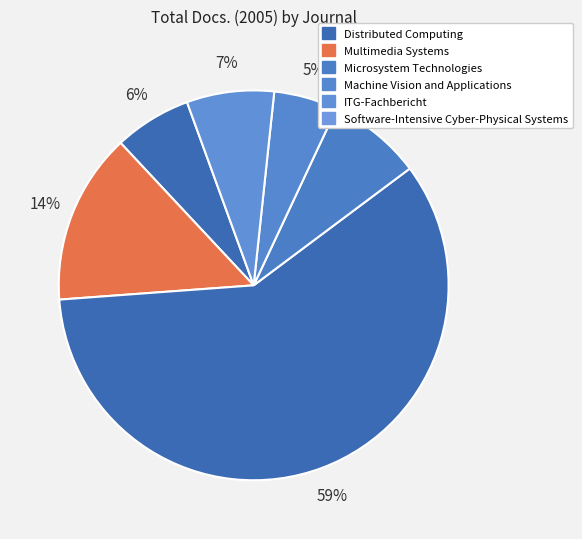

How many slices are in this pie chart?

6